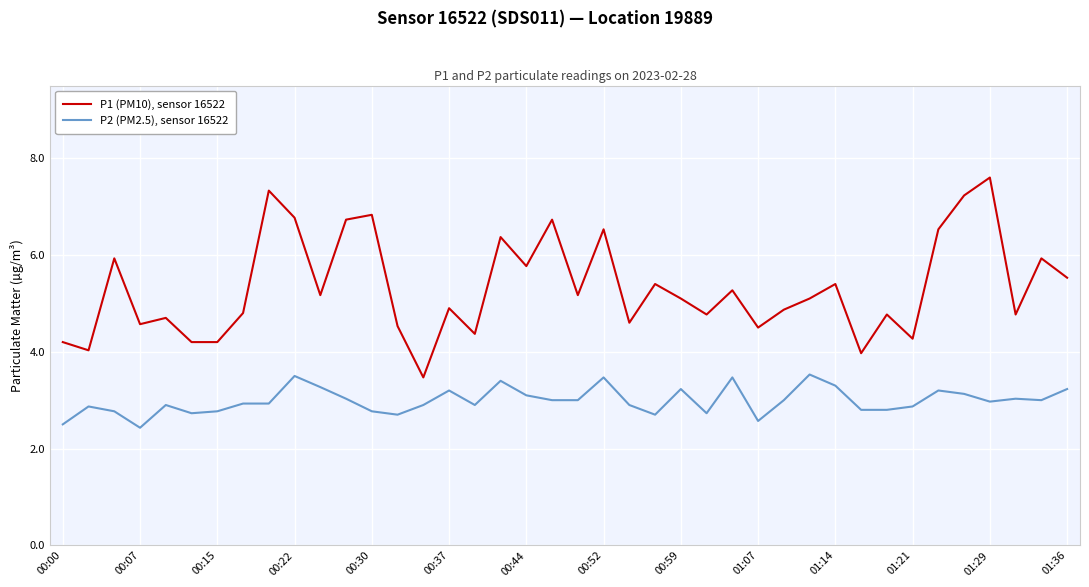

How many distinct data groups are displayed?

2